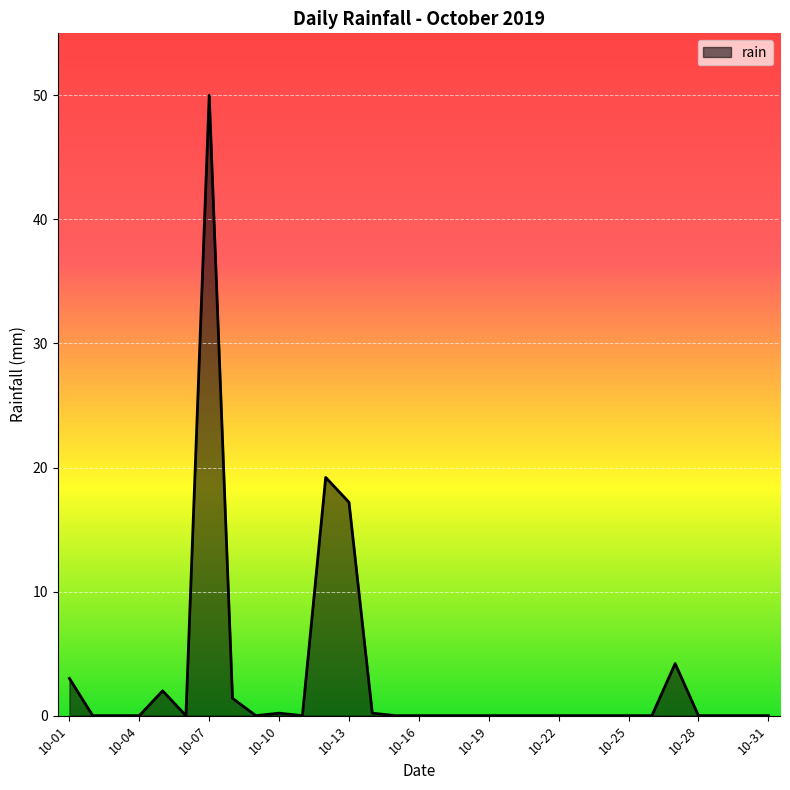

What is the difference between the maximum and minimum values?

50.0